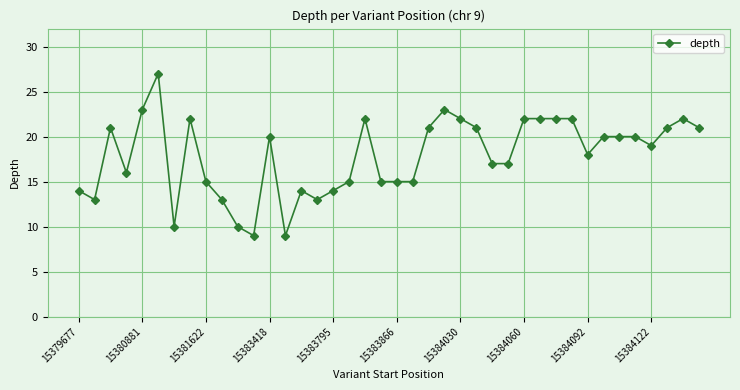

What is the smallest value displayed?

9